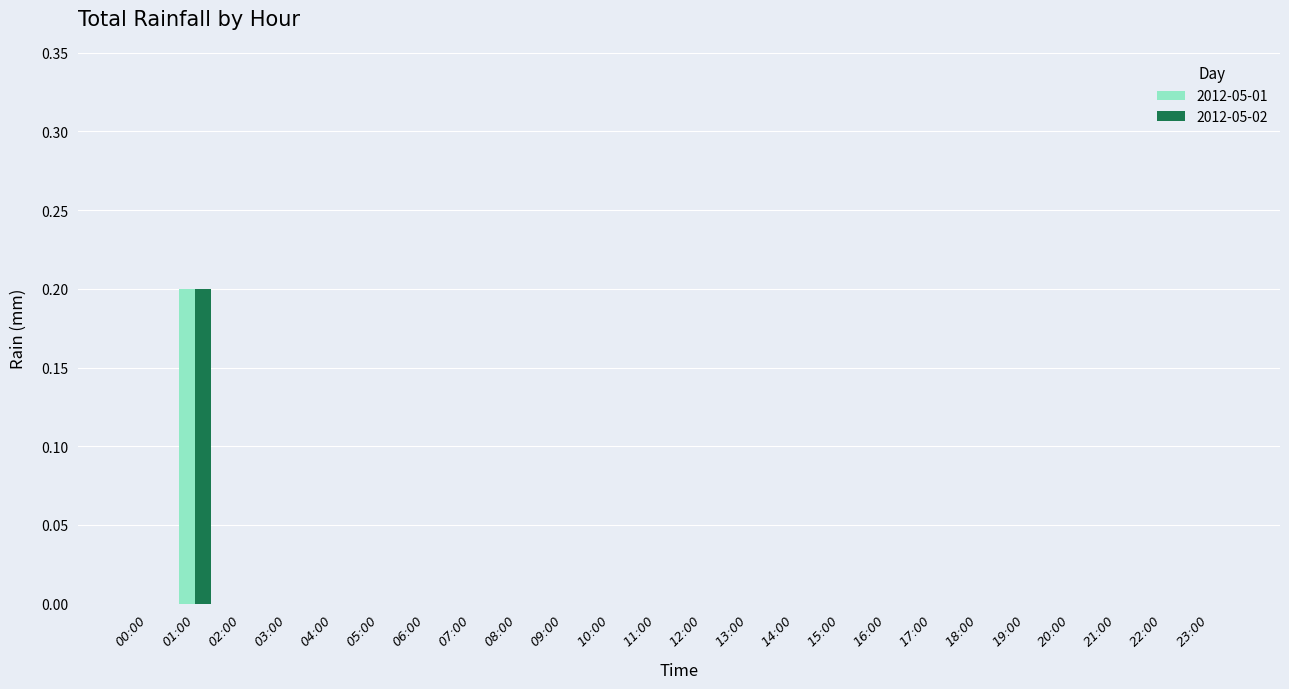

Is it true that 2012-05-02 equals 0.0 at 12:00?

True